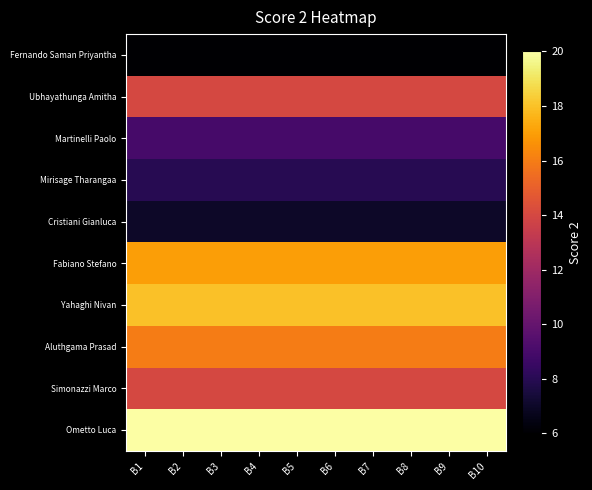

How many categories are shown in the chart?

10